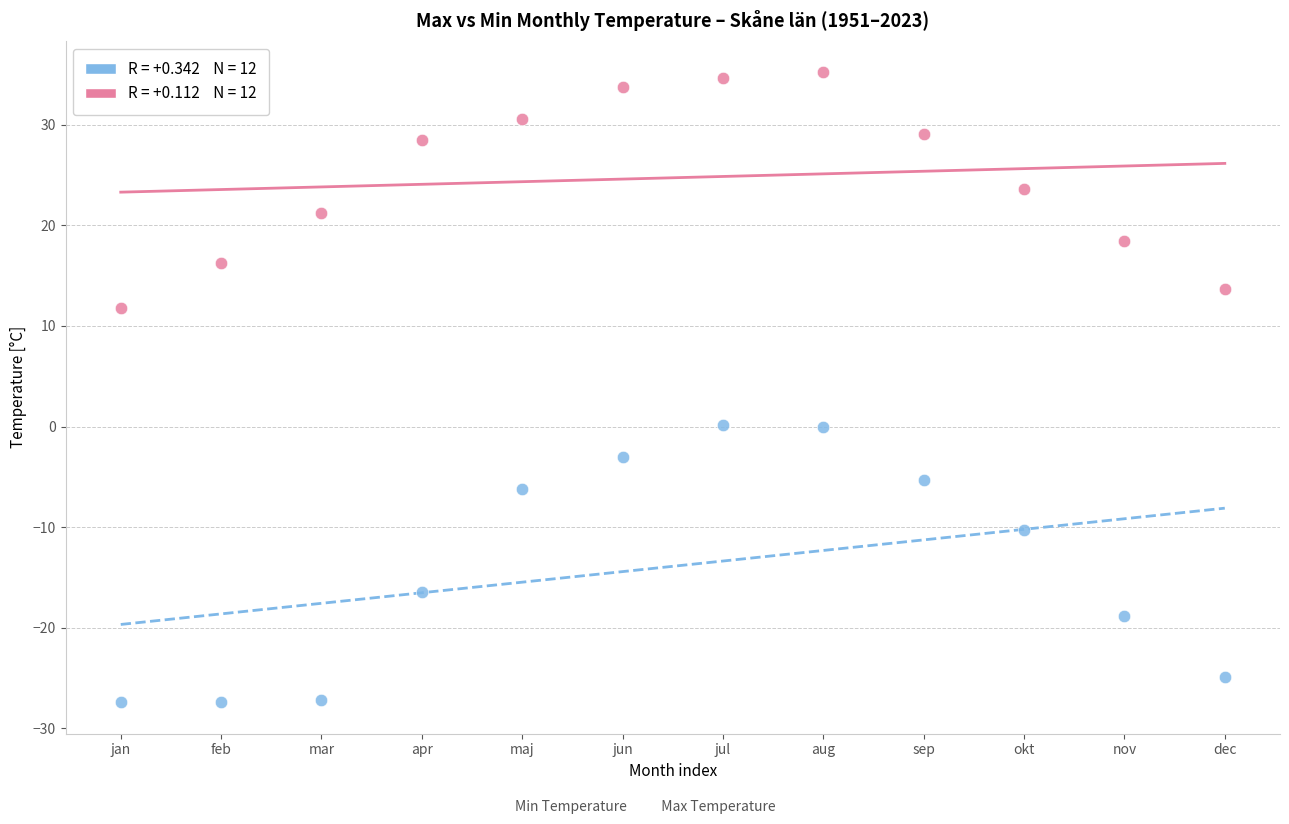

Across all data points, what is the range of Y values (max minus min)?

62.6